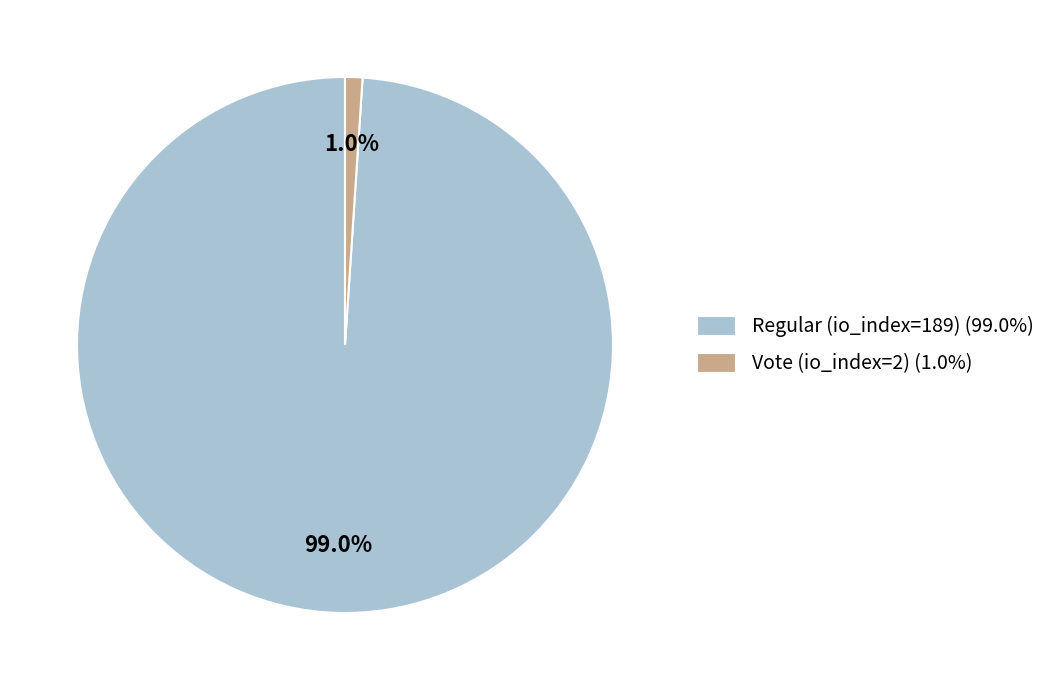

Rank the categories by value from highest to lowest.

99.0%, 1.0%